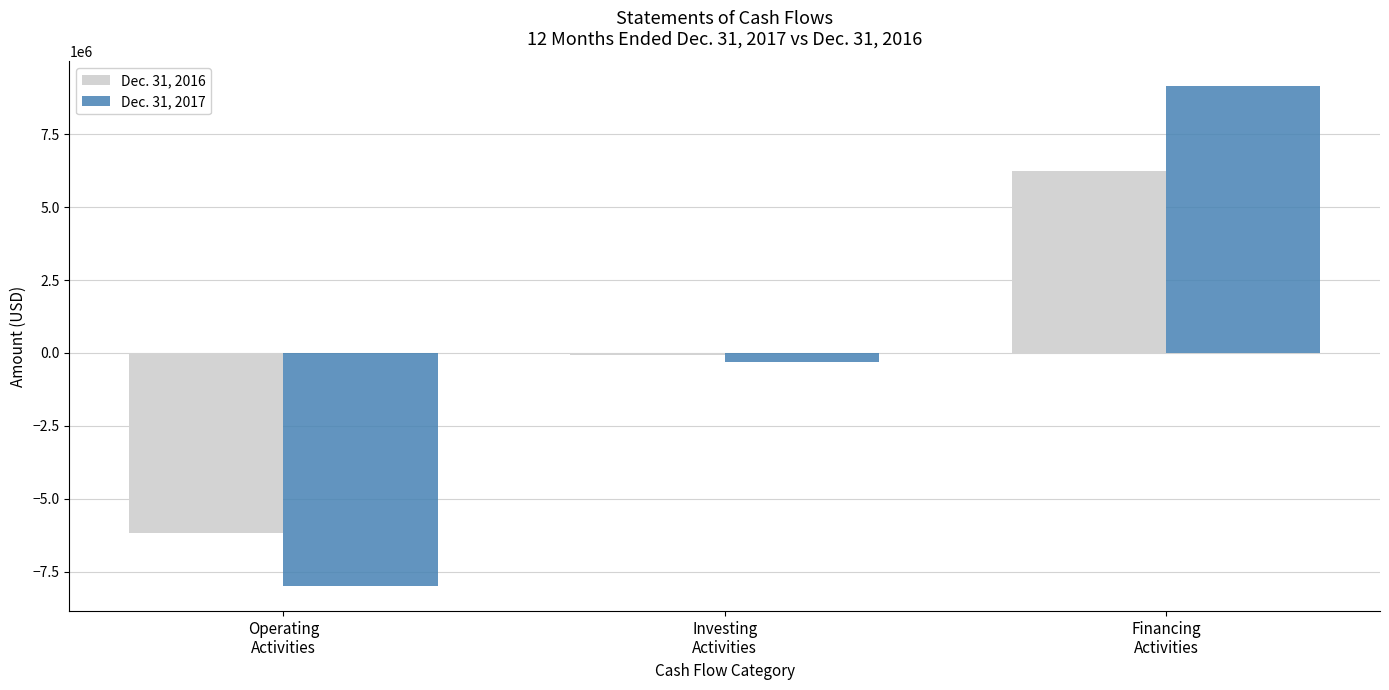

How many bars are there in each group?

2